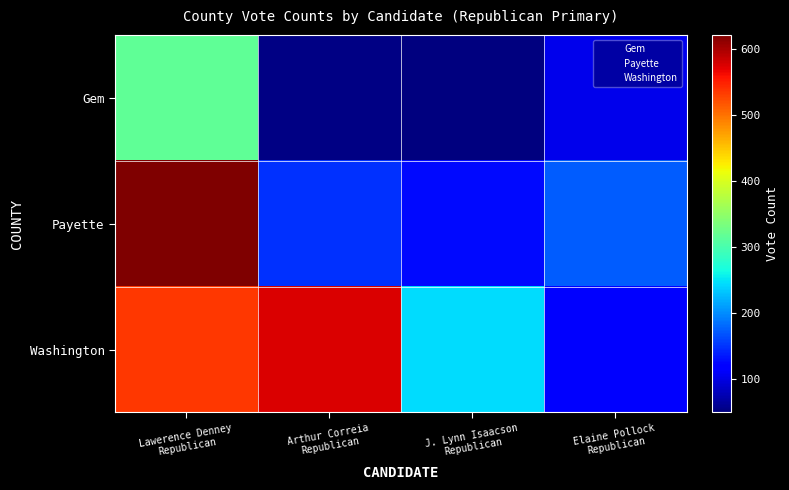

How many categories are shown in the chart?

4